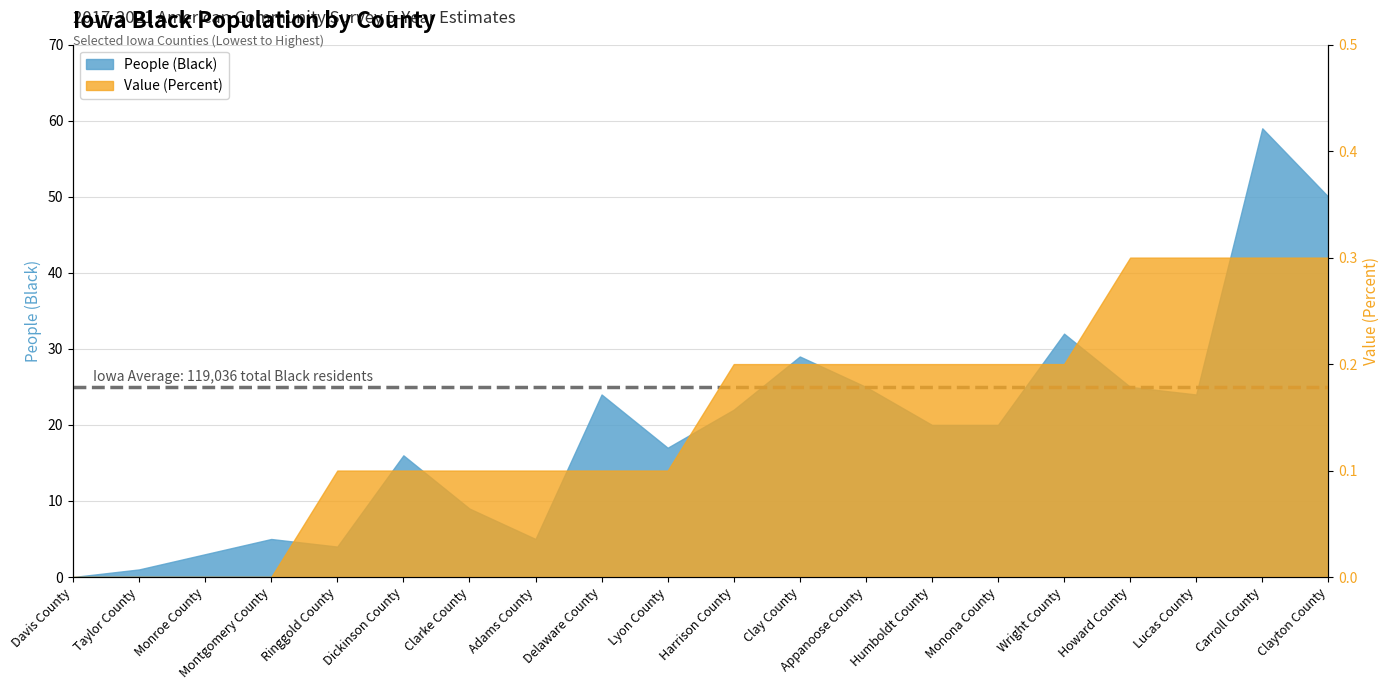

True or false: People (Black) and Value (Percent) cross at least once.

False